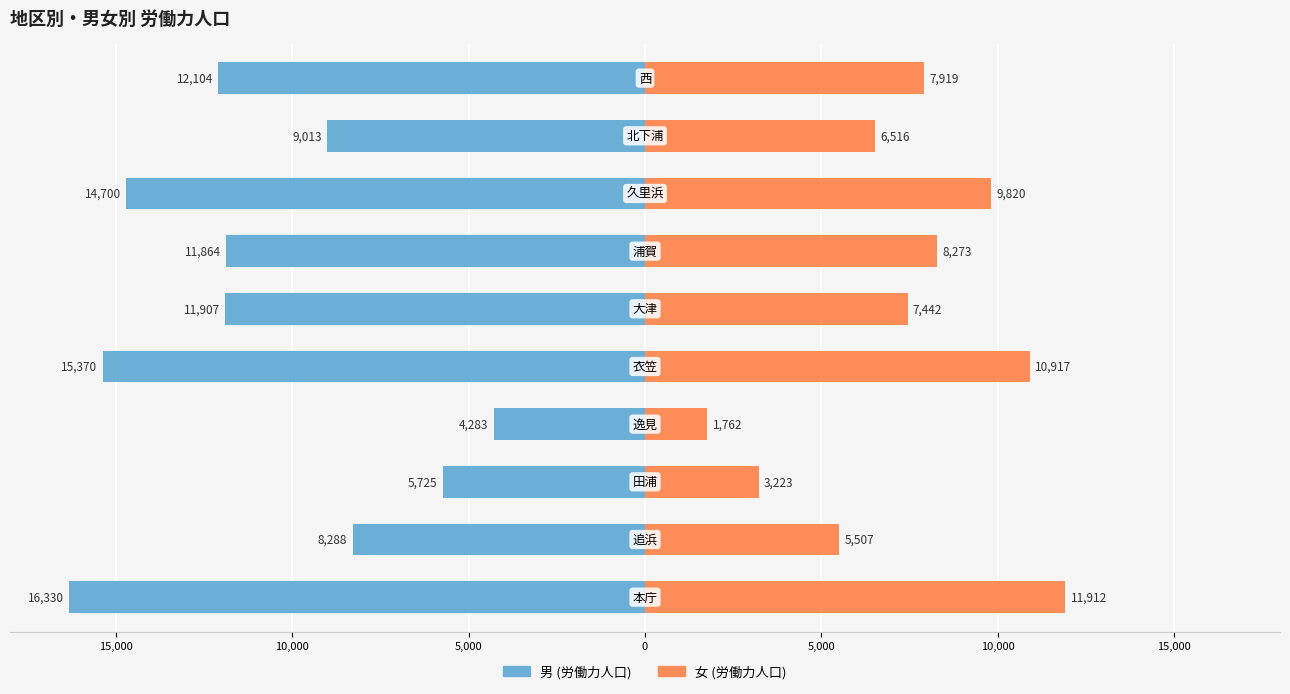

What is the difference between the highest and lowest values at 9?

20023